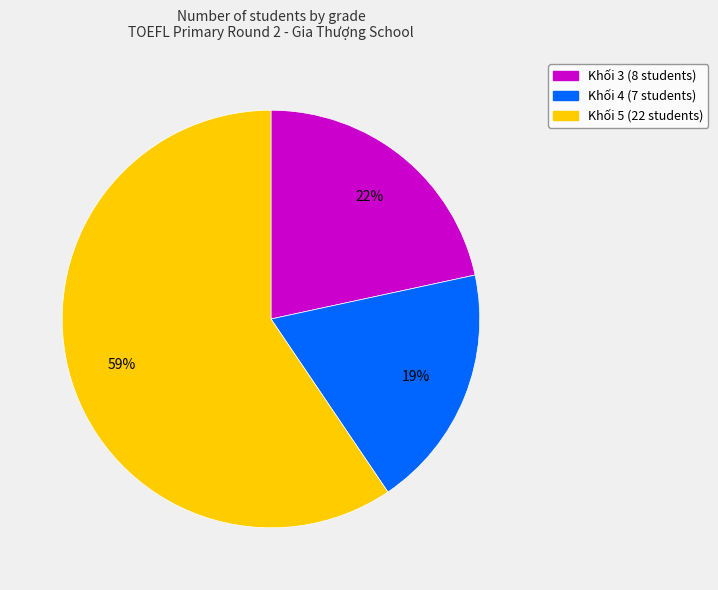

How many slices are in this pie chart?

3